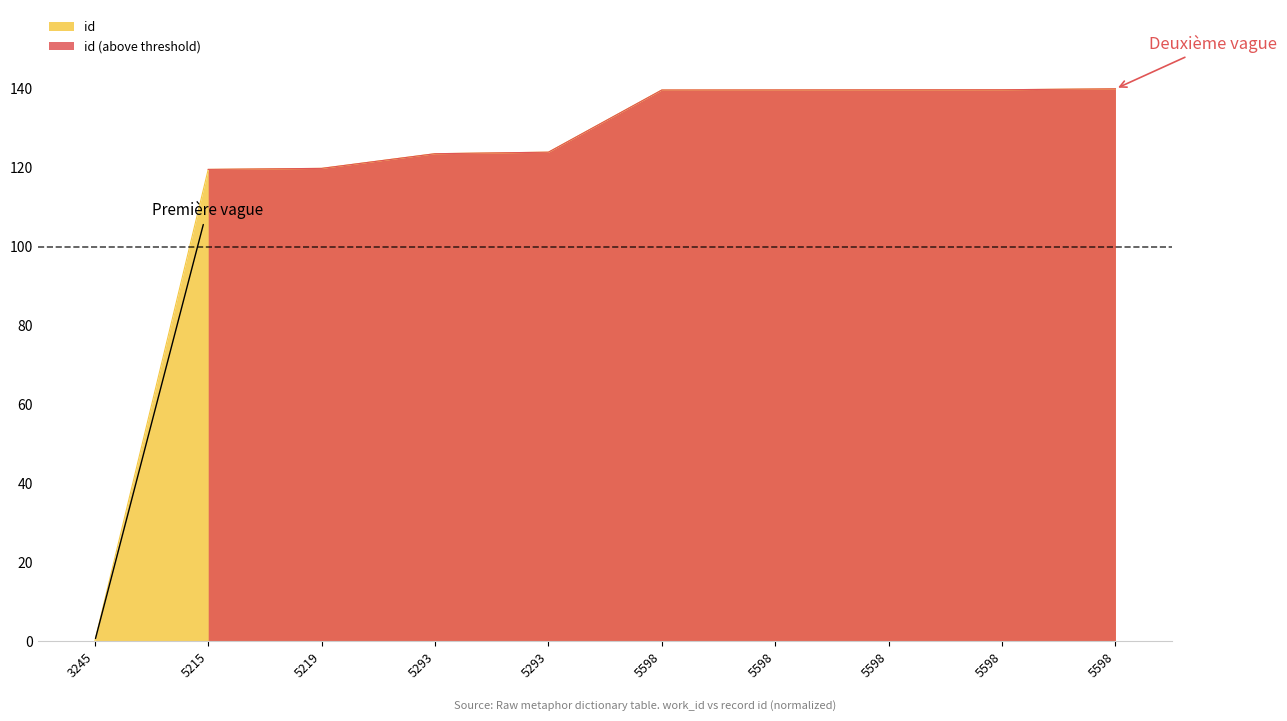

Rank the categories by value from highest to lowest.

5598, 5598, 5598, 5598, 5598, 5293, 5293, 5219, 5215, 3245